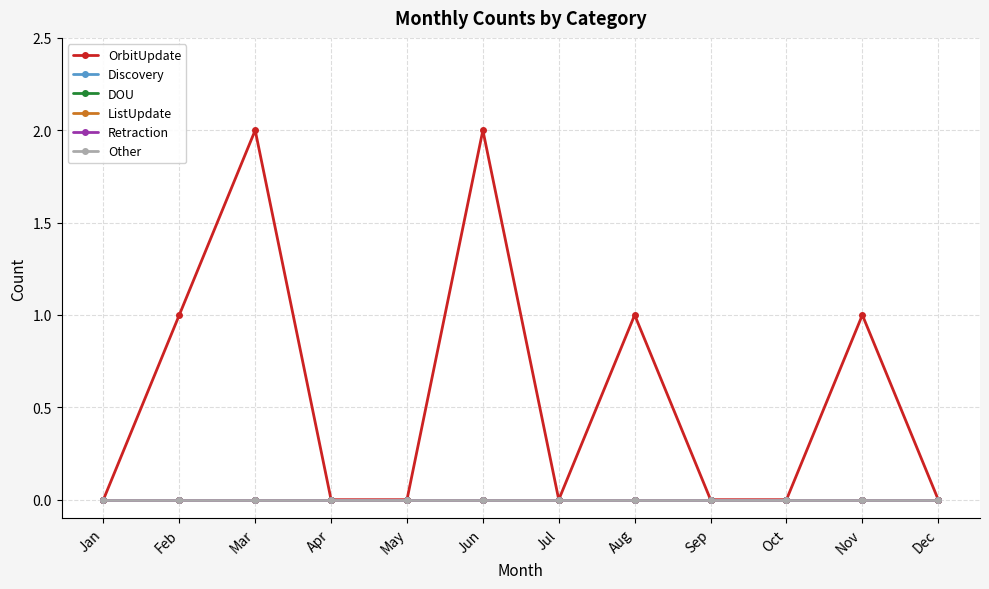

At which category is the sum across all series the highest?

Mar